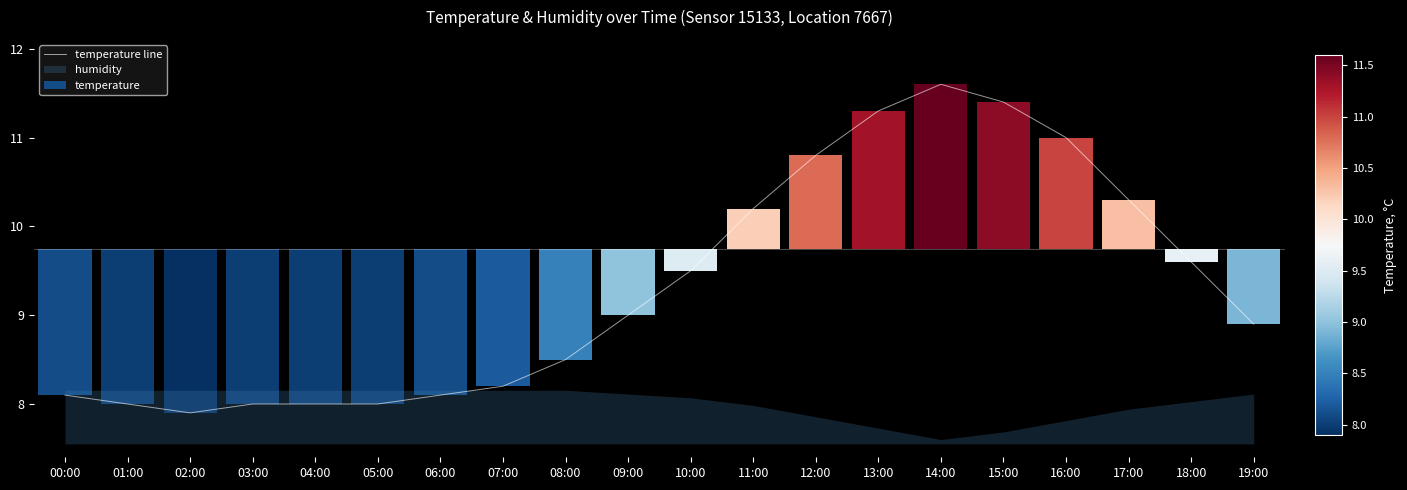

What is the sum of all values?

186.4